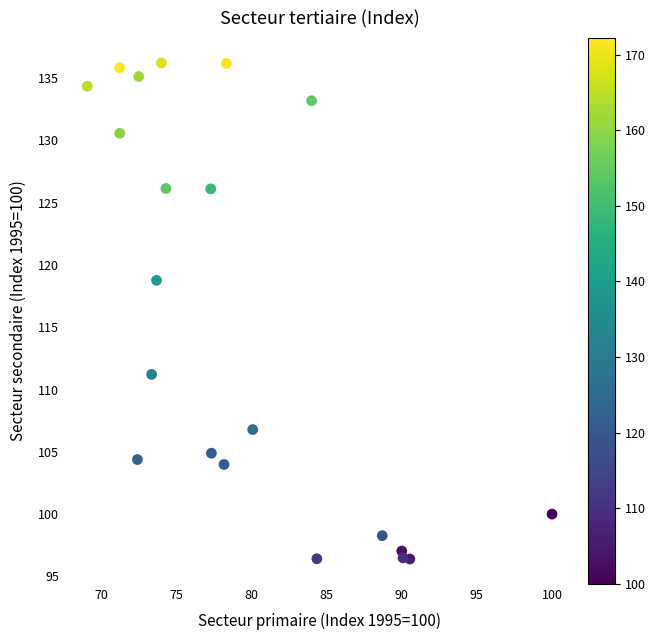

What Y value in the scatter plot is closest to 116?

118.8